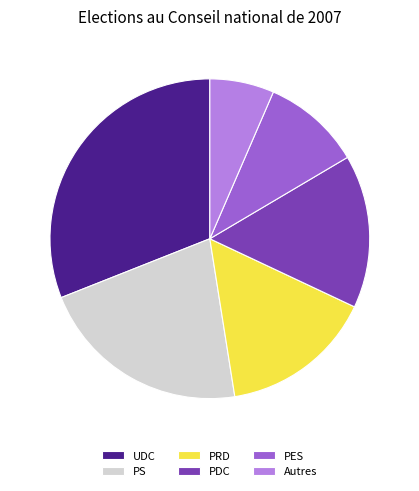

Between PS and PRD, which is larger?

PS